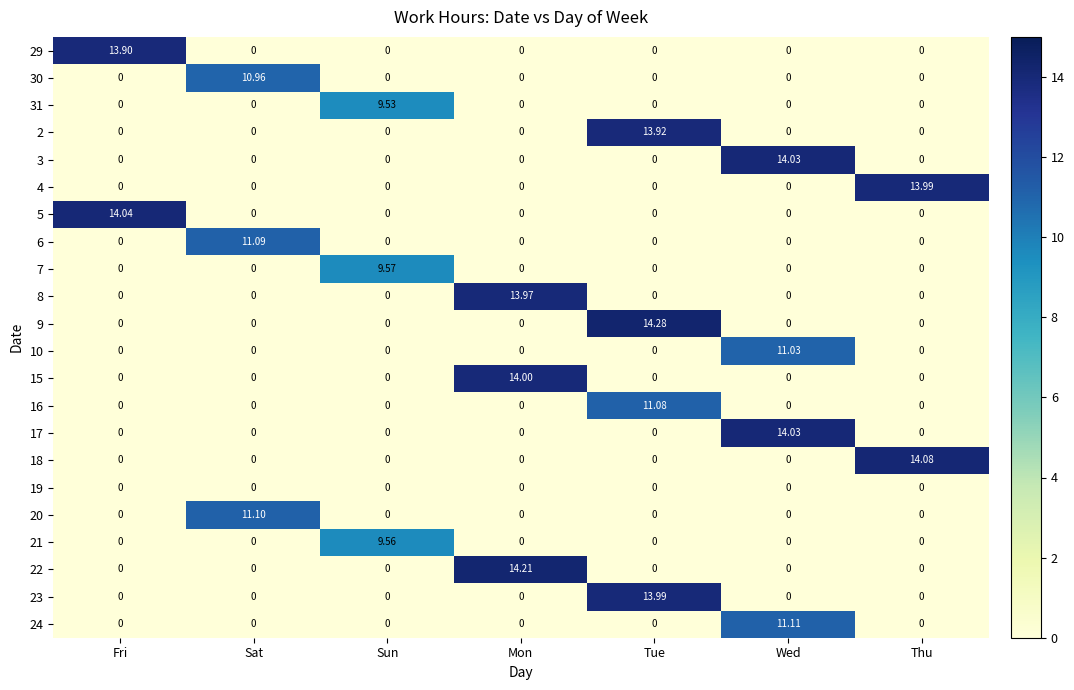

What is the total value across all series at Sun?

28.7